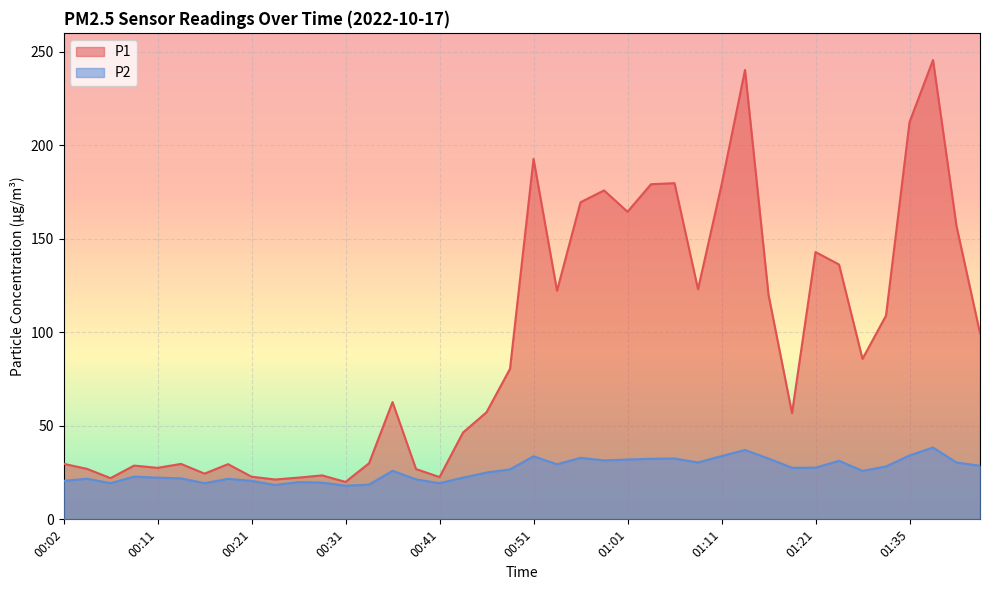

Reading left to right, list all the values displayed in this chart.

P1: 00:02=29.7	00:04=27.0	00:07=22.0	00:09=28.7	00:11=27.5	00:14=29.6	00:16=24.4	00:19=29.5	00:21=22.8	00:24=21.3	00:26=22.3	00:29=23.5	00:31=20.0	00:34=30.0	00:36=62.7	00:38=26.9	00:41=22.6	00:43=46.4	00:46=57.2	00:48=80.5	00:51=192.6	00:53=122.2	00:56=169.5	00:58=175.8	01:01=164.4	01:03=179.1	01:06=179.7	01:08=123.0	01:11=178.7	01:13=240.2	01:16=120.0	01:18=56.8	01:21=142.9	01:24=136.2	01:30=85.8	01:33=108.9	01:35=212.3	01:38=245.5	01:40=156.7	01:43=99.5
P2: 00:02=20.6	00:04=21.7	00:07=19.3	00:09=22.8	00:11=22.3	00:14=21.9	00:16=19.3	00:19=21.6	00:21=20.6	00:24=18.4	00:26=19.9	00:29=19.6	00:31=18.0	00:34=18.6	00:36=25.9	00:38=21.4	00:41=19.3	00:43=22.3	00:46=25.0	00:48=26.7	00:51=33.7	00:53=29.4	00:56=32.9	00:58=31.5	01:01=32.0	01:03=32.4	01:06=32.5	01:08=30.4	01:11=33.8	01:13=37.1	01:16=32.5	01:18=27.6	01:21=27.6	01:24=31.3	01:30=25.9	01:33=28.3	01:35=34.1	01:38=38.4	01:40=30.4	01:43=28.6